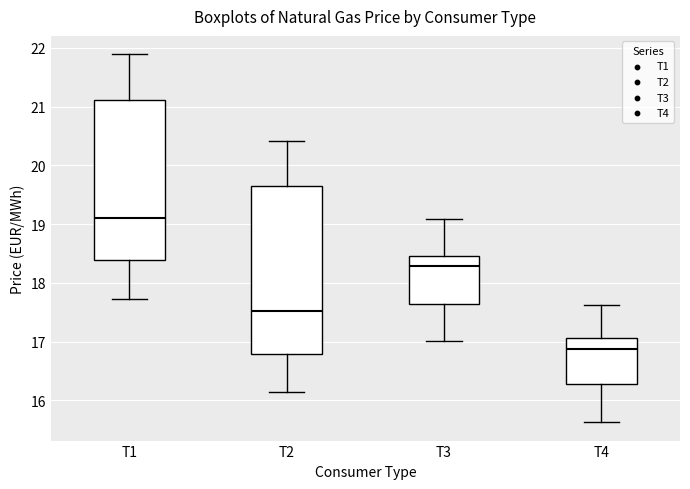

Reading left to right, transcribe this box plot: for each box, give where its median line is, the range the box spans, and where its two whiskers end, as read against the y-axis. The values are not printed on the chart, so give them approximately, as read against the axis.

T1: median 19.1, box 18.4 to 21.1, whiskers 17.7 to 21.9
T2: median 17.5, box 16.8 to 19.6, whiskers 16.1 to 20.4
T3: median 18.3, box 17.6 to 18.5, whiskers 17.0 to 19.1
T4: median 16.9, box 16.3 to 17.1, whiskers 15.6 to 17.6